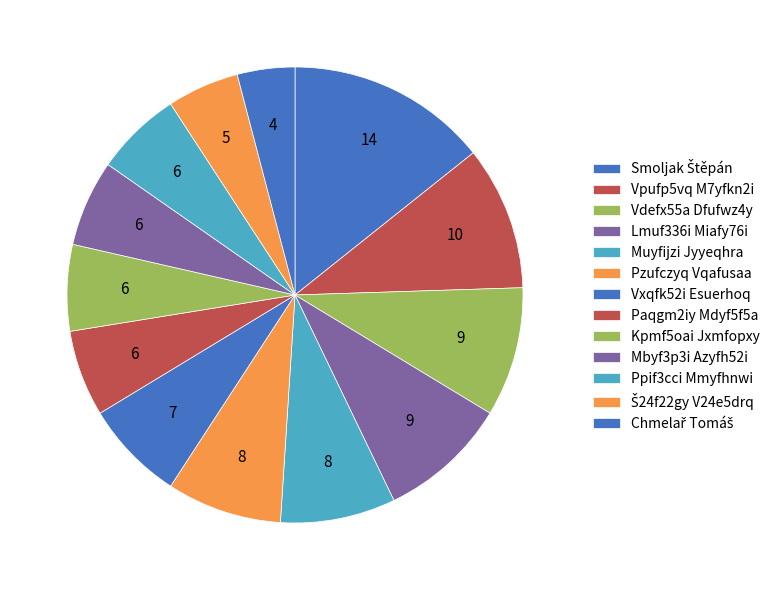

Is it true that Vxqfk52i Esuerhoq is 7% of the pie?

True